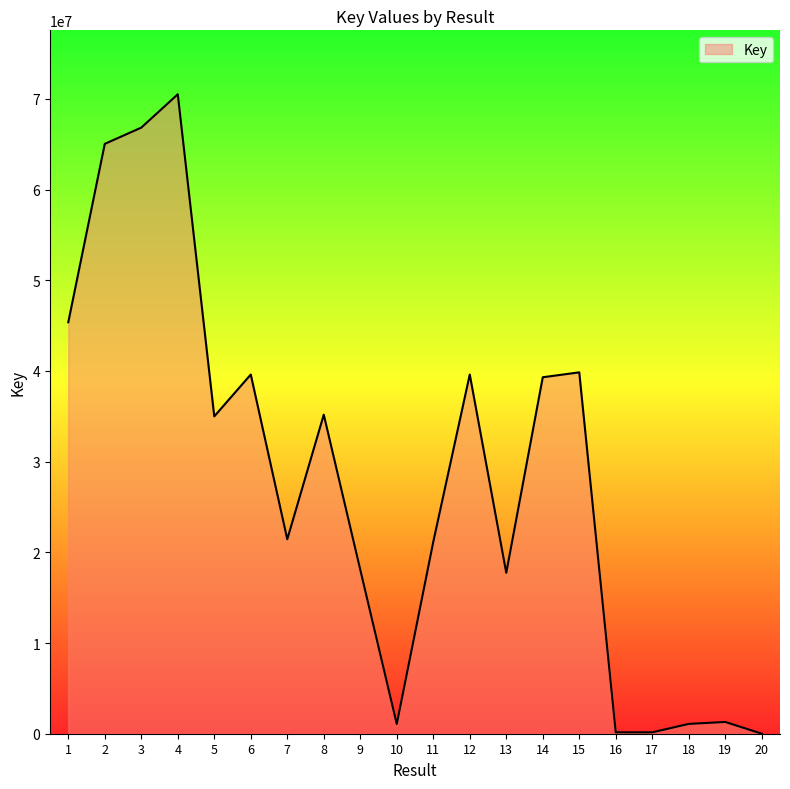

What is the difference between the maximum and minimum values?

70506195